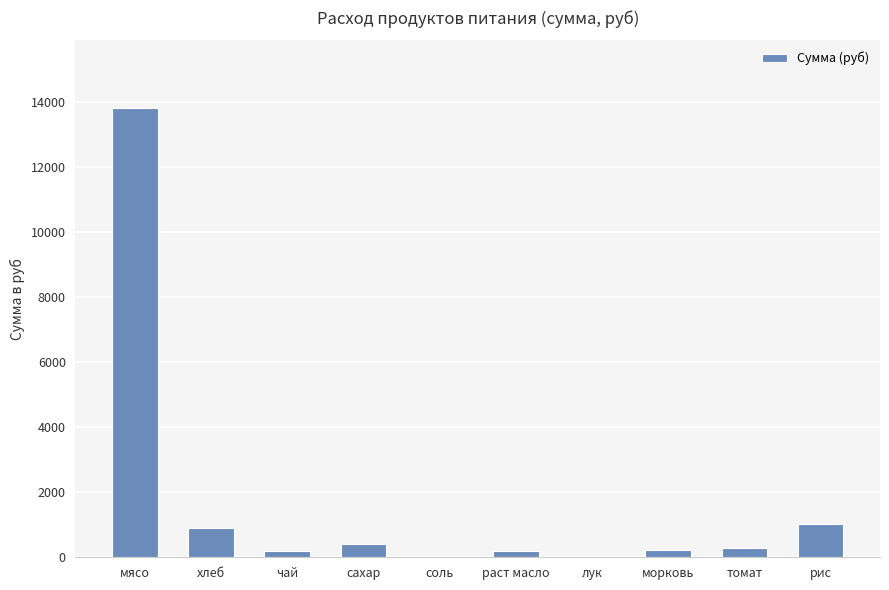

At which label does the data first exceed 294?

мясо